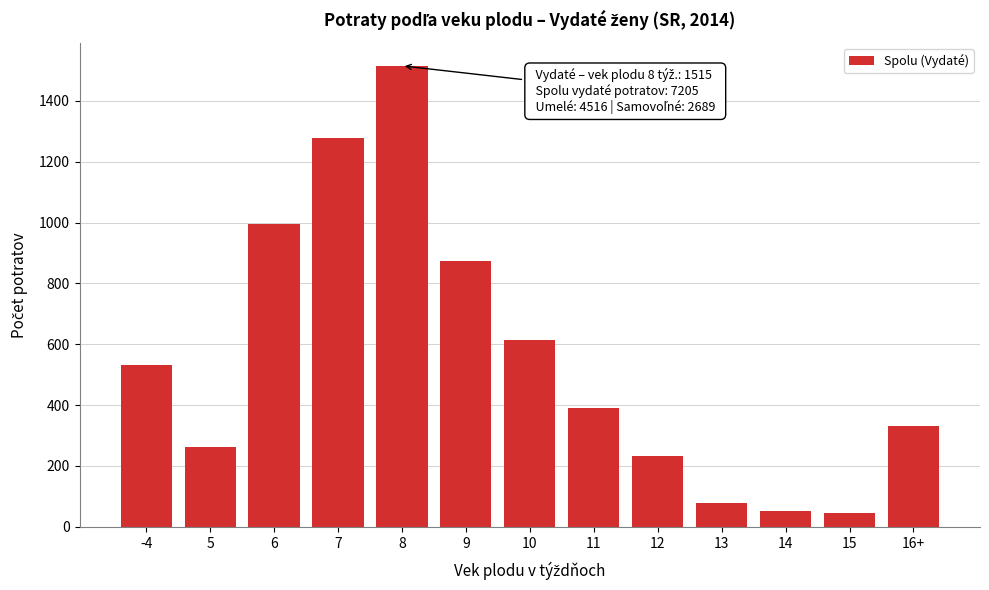

What is the smallest value displayed?

46